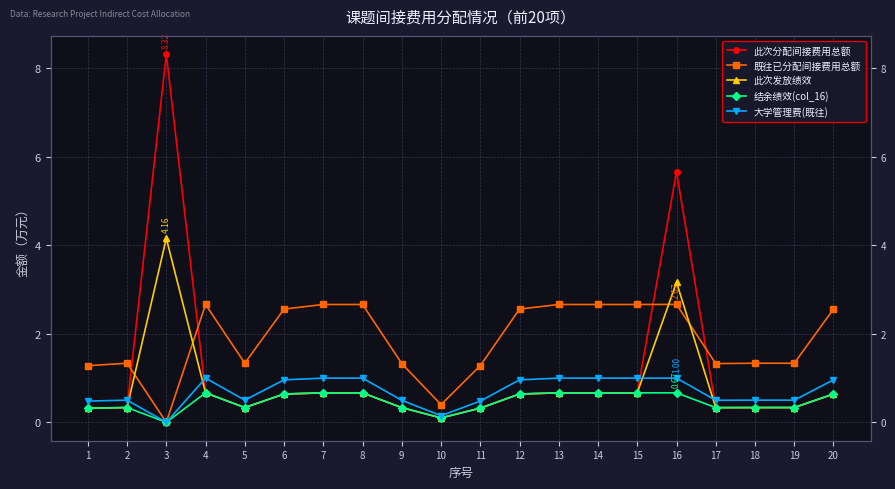

Count the number of data series in this chart.

5